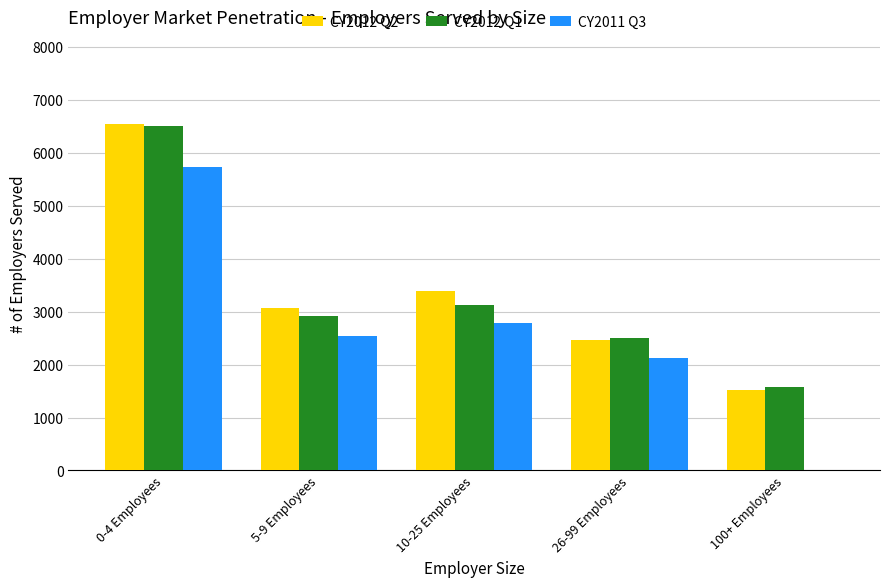

What is the sum of all CY2012 Q2 values?

16977